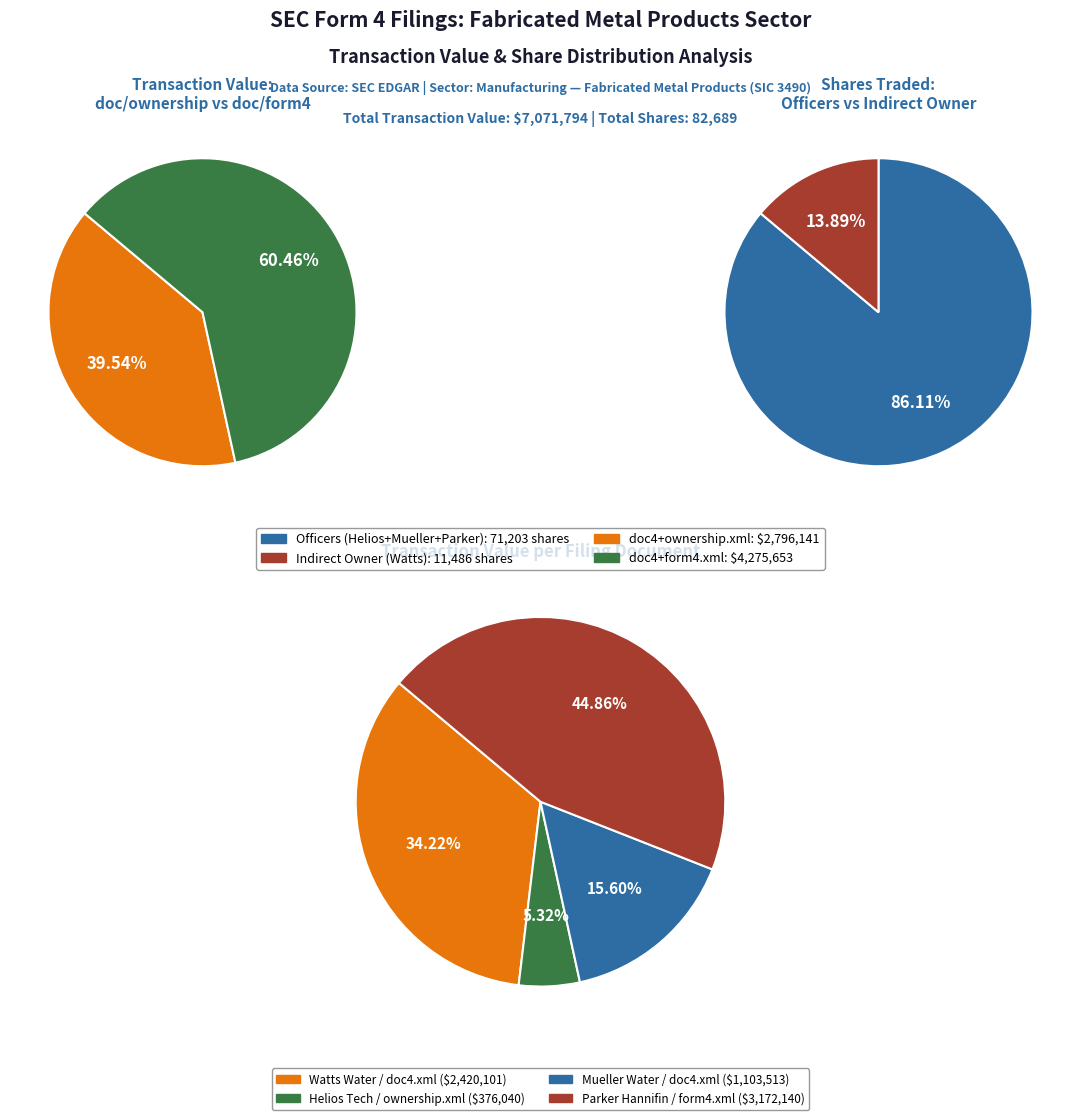

The transactionValue slice represents 25% of the pie. True or false?

False